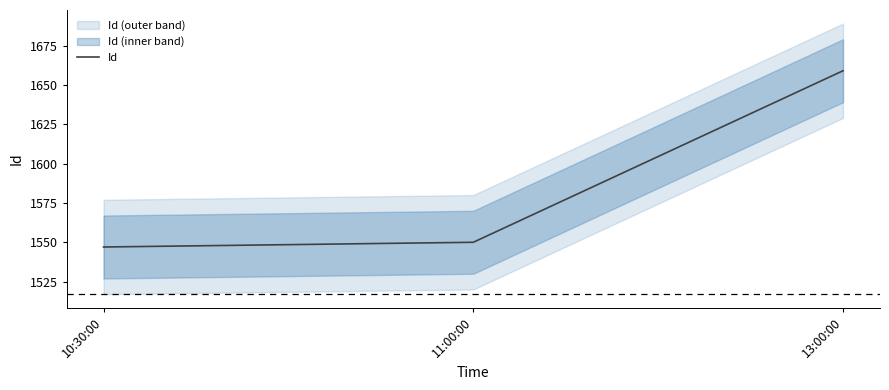

Is it true that the value at 10:30:00 is 1547?

True